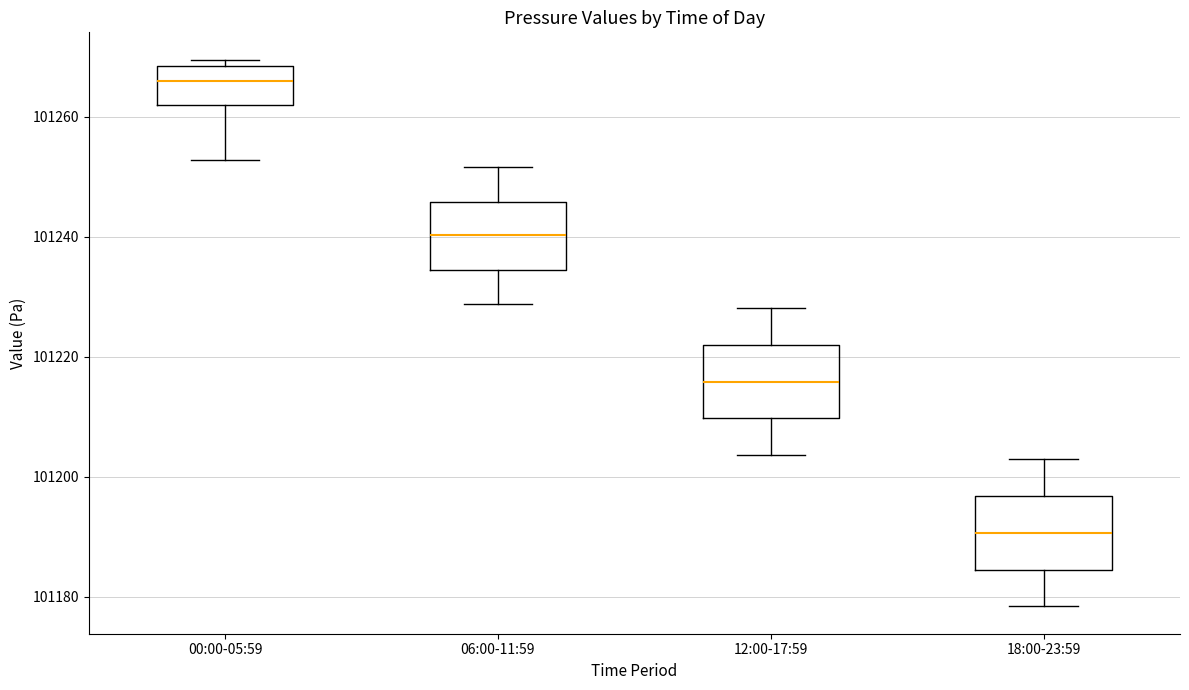

Reading left to right, read every box against the y-axis: the position of its median line, the range the box covers, and the ends of its whiskers. The values are not printed on the chart, so give them approximately, as read against the axis.

00:00-05:59: median 101266, box 101262 to 101268, whiskers 101252 to 101270
06:00-11:59: median 101240, box 101234 to 101246, whiskers 101228 to 101252
12:00-17:59: median 101216, box 101210 to 101222, whiskers 101204 to 101228
18:00-23:59: median 101190, box 101184 to 101196, whiskers 101178 to 101202